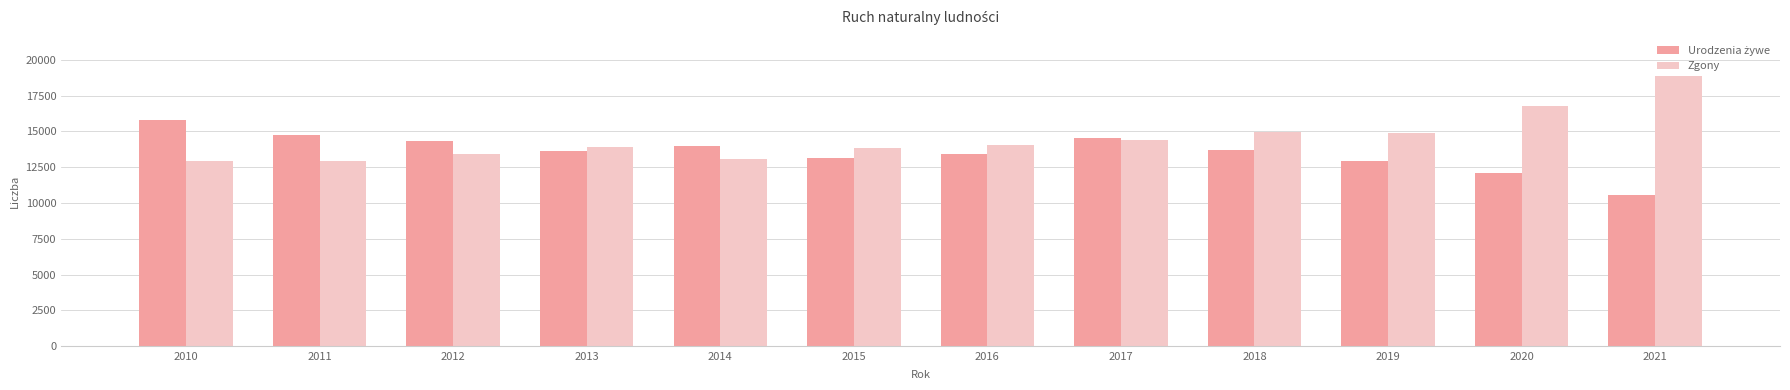

Is it true that Zgony equals 4242 at 2015?

False